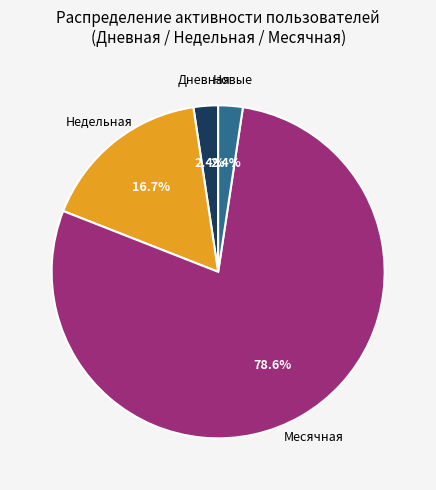

Is there a majority slice in this chart?

Yes